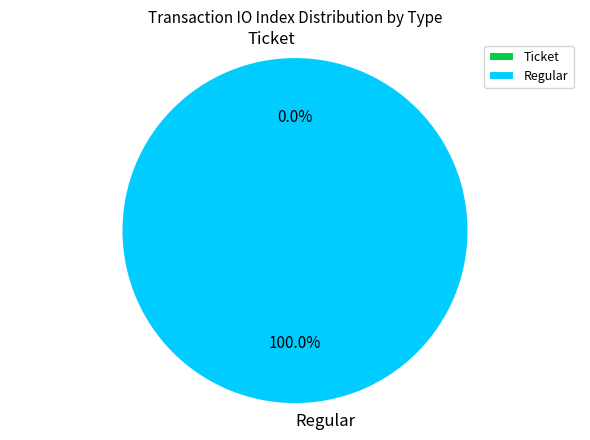

Which slice is the smallest?

Ticket